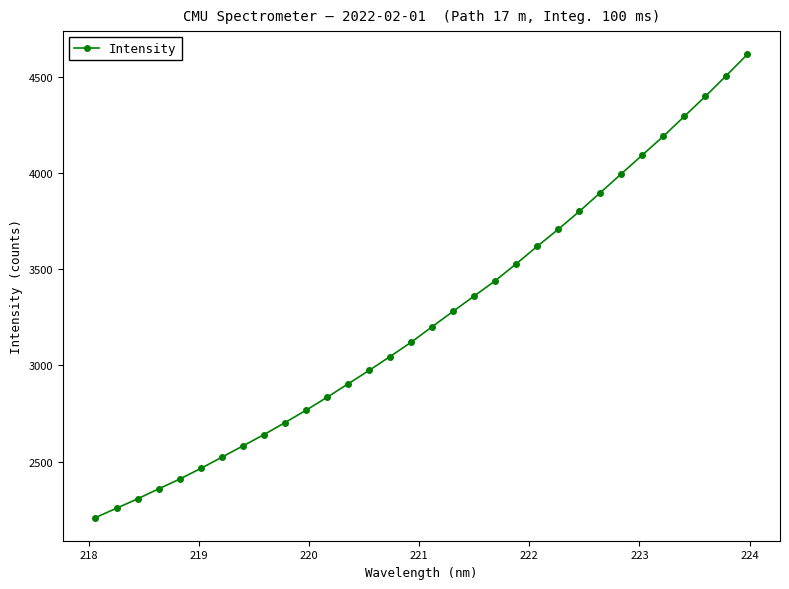

What is the value of the 16th point from the left?

3120.4